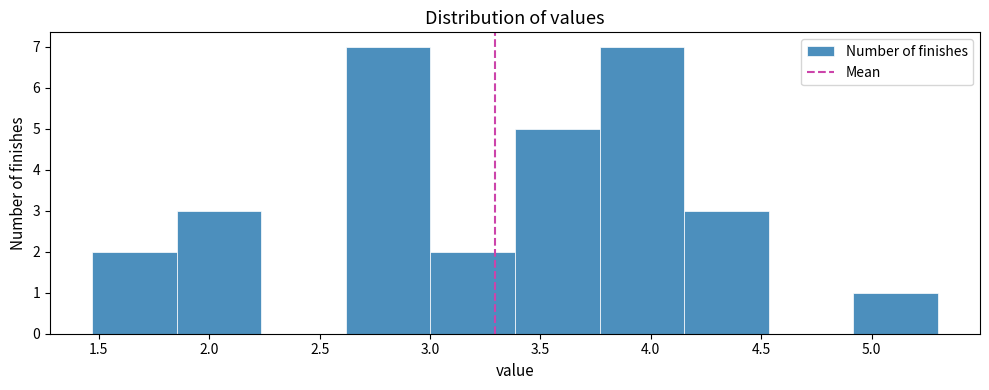

Reading left to right, transcribe this chart: for each bar, give the range it covers on the x-axis and its height. Neither the bar edges nor the heights are printed on the chart, so give them approximately, as read against the axes.

1.45 to 1.85: 2
1.85 to 2.25: 3
2.25 to 2.60: 0
2.60 to 3.00: 7
3.00 to 3.40: 2
3.40 to 3.75: 5
3.75 to 4.15: 7
4.15 to 4.55: 3
4.55 to 4.90: 0
4.90 to 5.30: 1